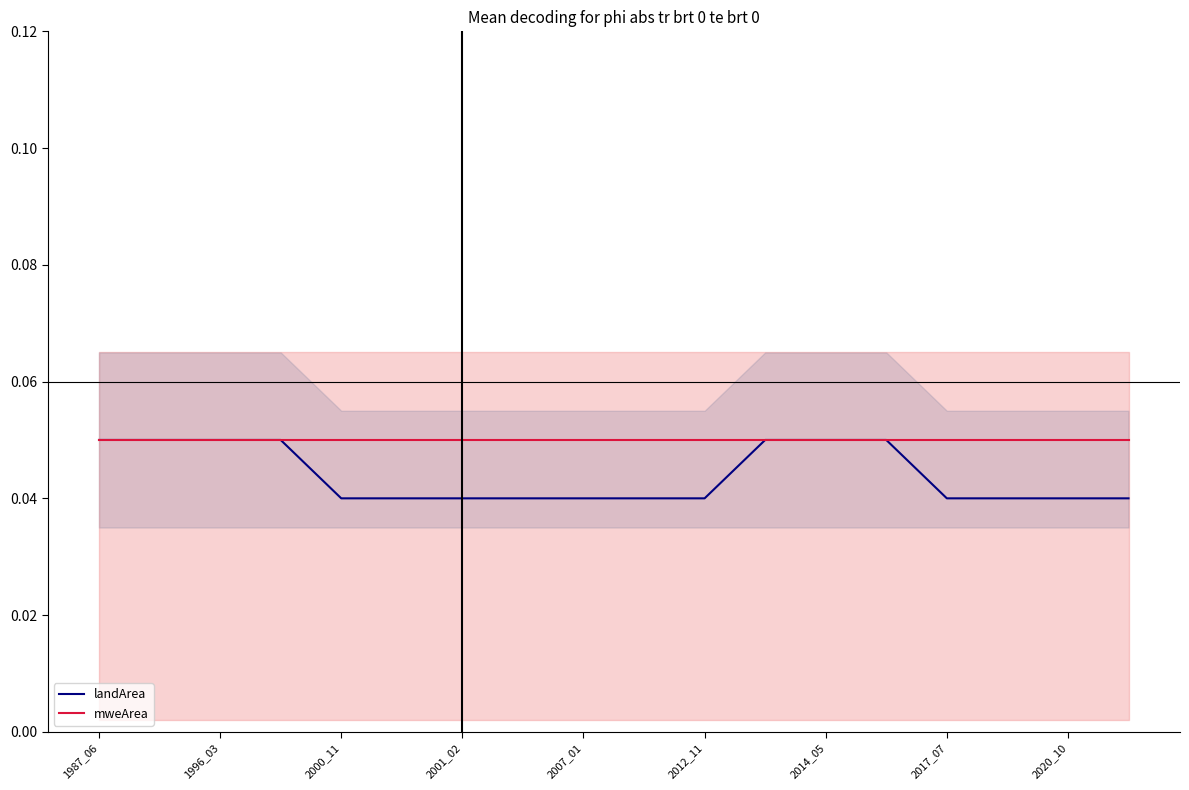

Which label corresponds to the largest value in the chart?

1987_06